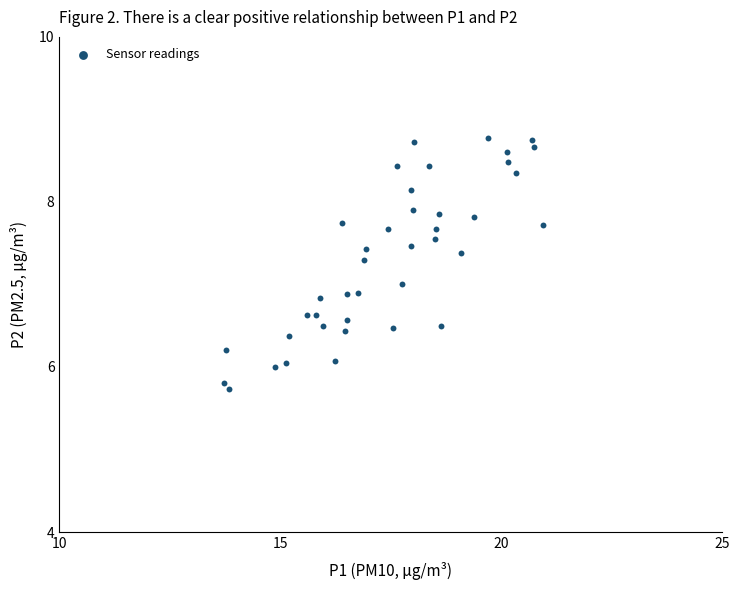

What is the range of Y values (max minus min)?

3.0